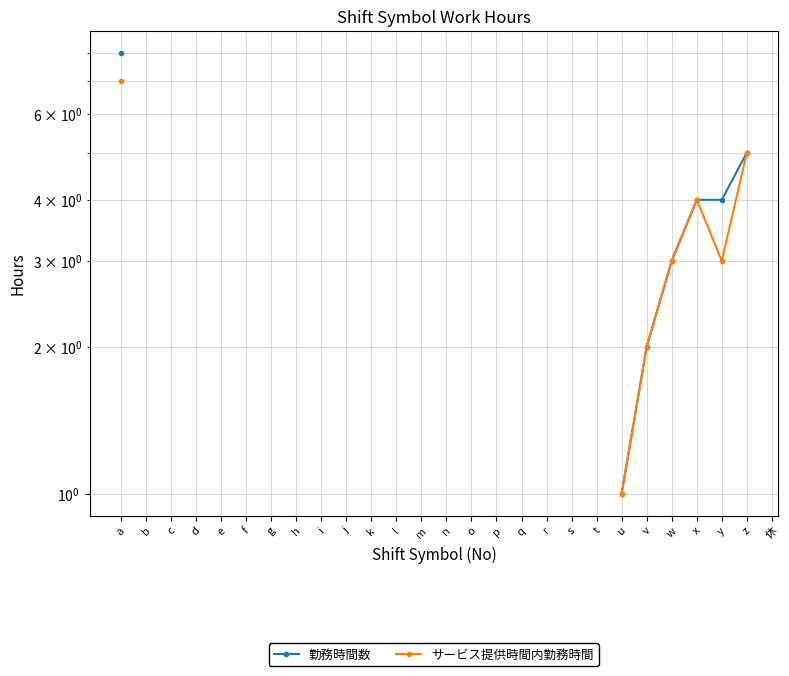

What is the difference between the maximum and minimum values in the 勤務時間数 series?

7.0